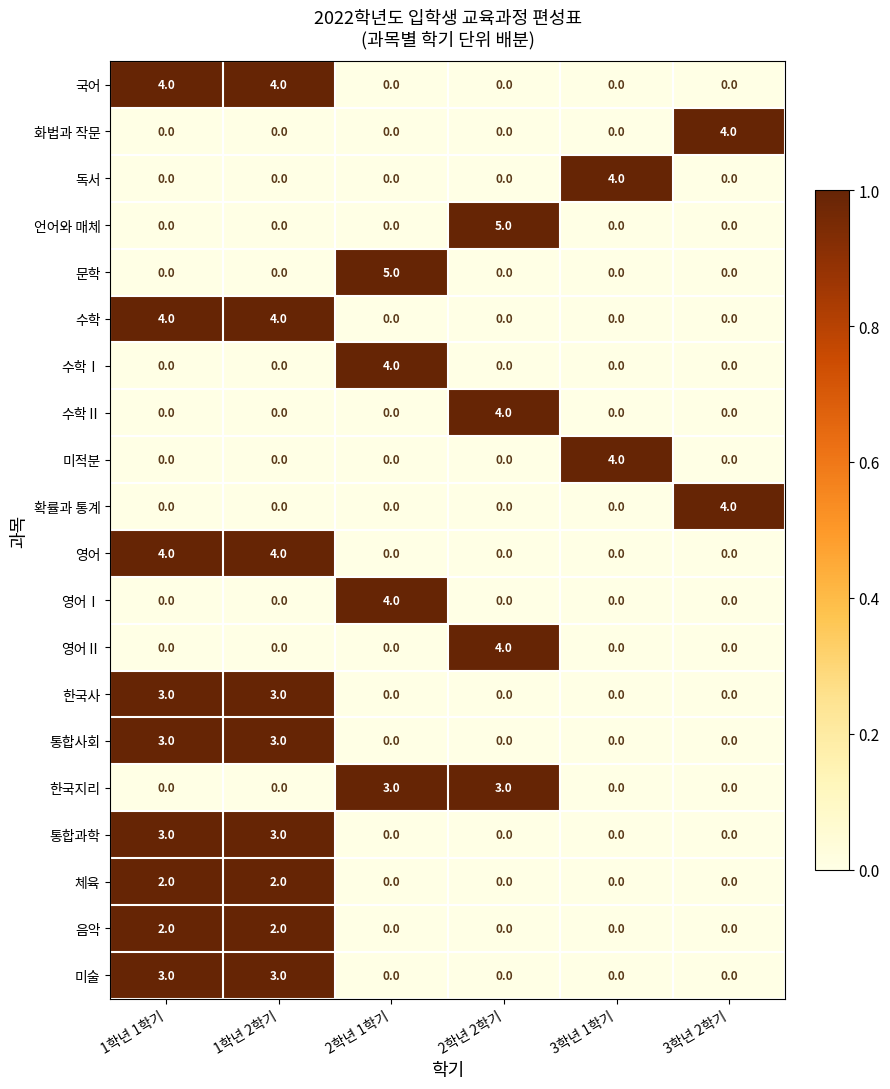

What is the total value across all series at 1학년 1학기?

28